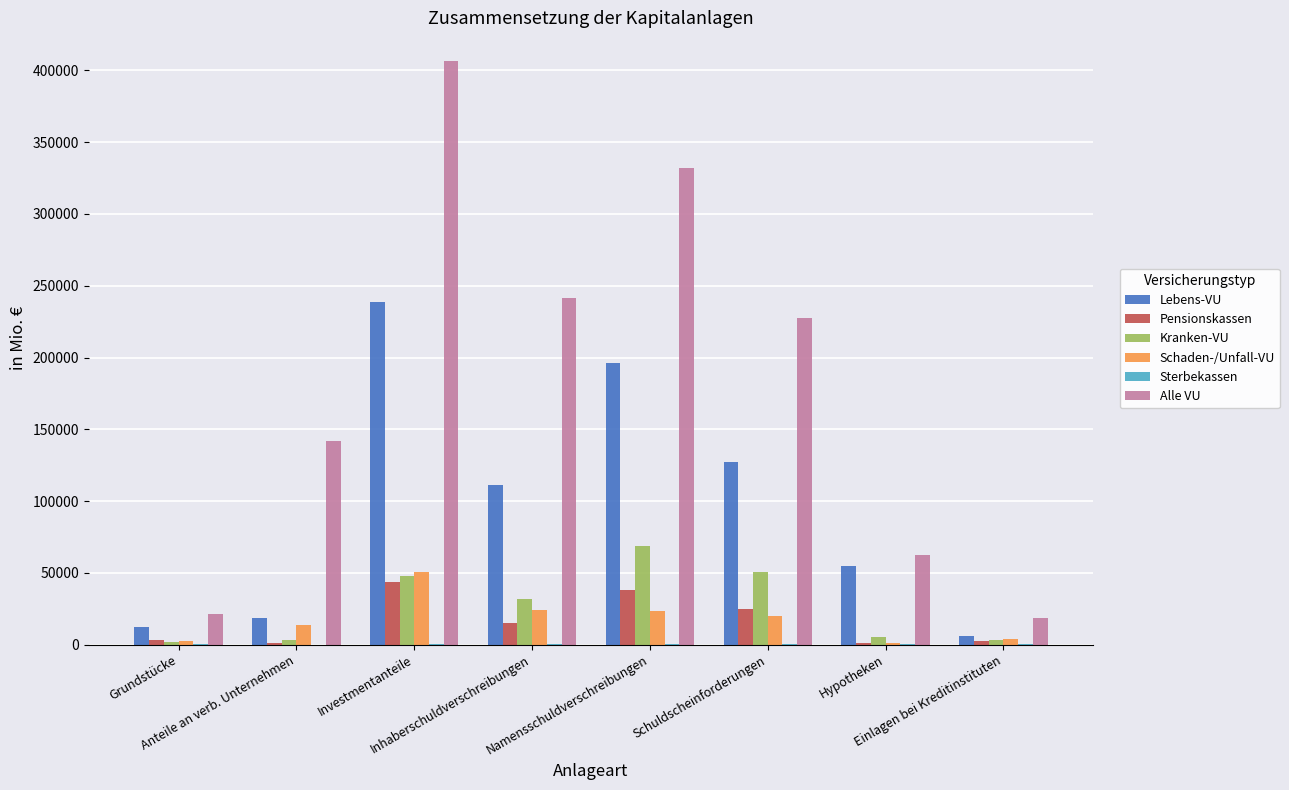

What is the greatest value displayed?

406264